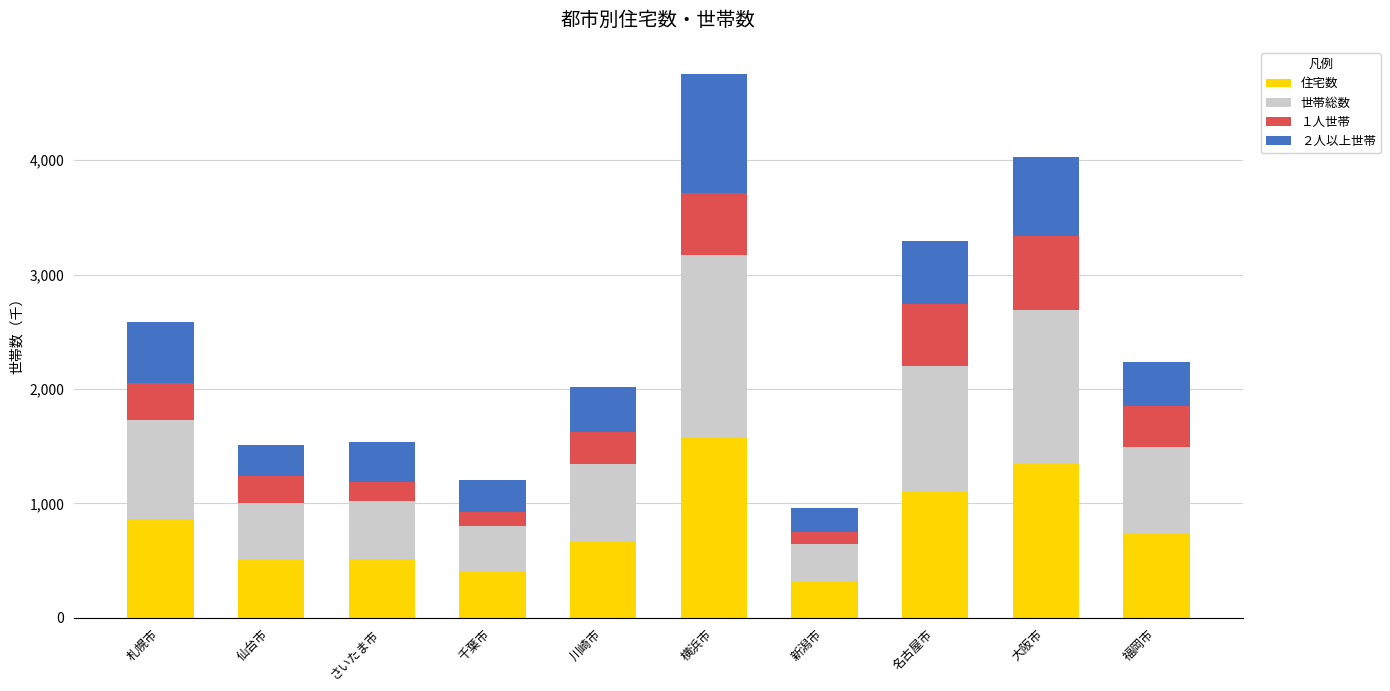

What is the approximate value of 住宅数 at 名古屋市?

1096.8